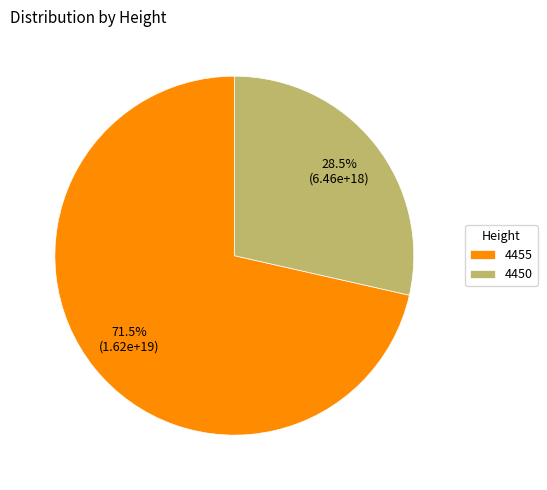

What is the smallest slice in the pie chart?

4450